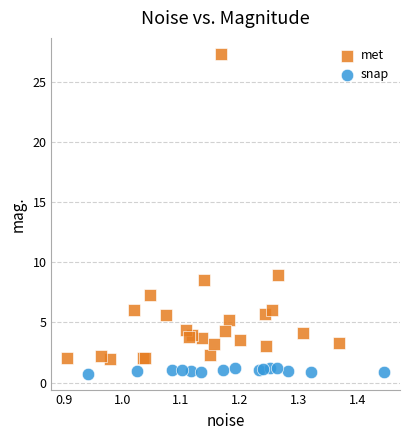

Which series contains the highest Y value?

met